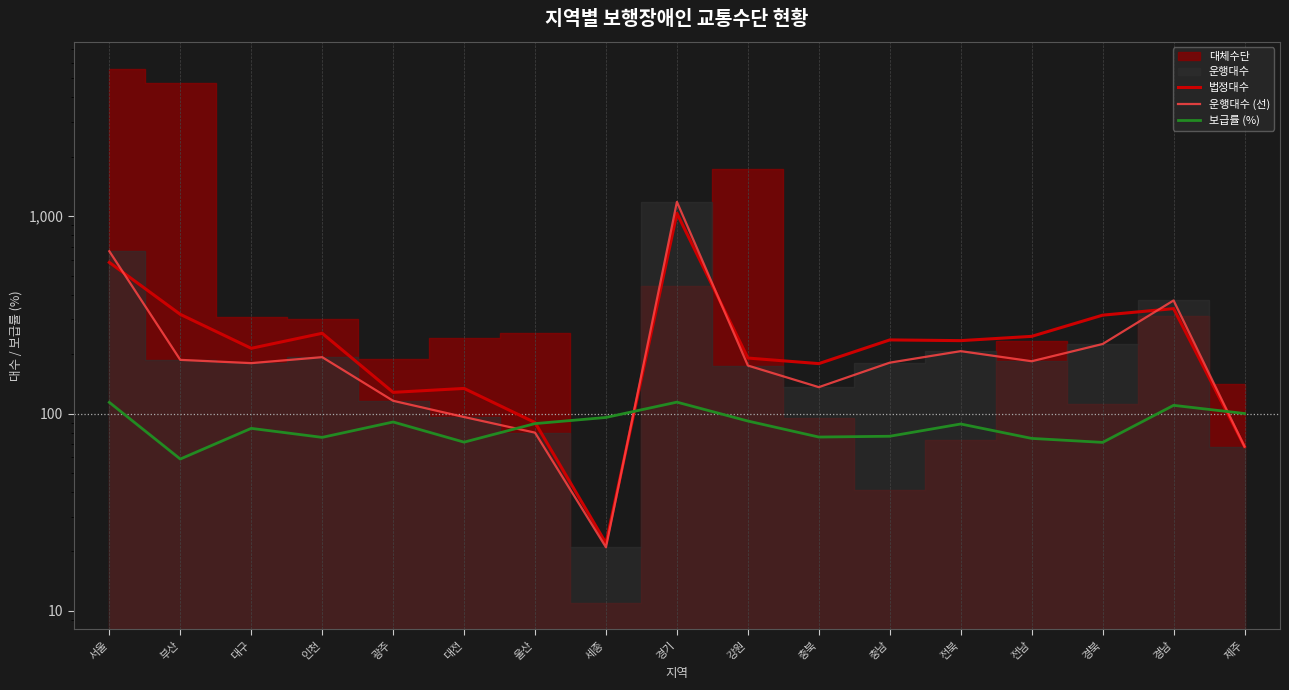

What value does the 보급률 (%) series have at 제주?

100.0